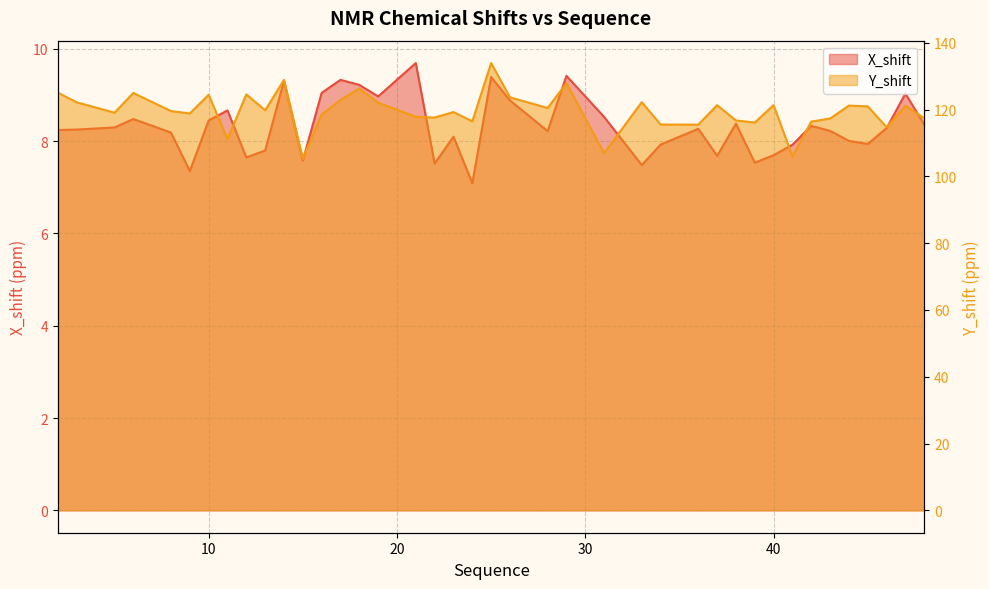

The Y_shift series shows 121.3 at 37. True or false?

True